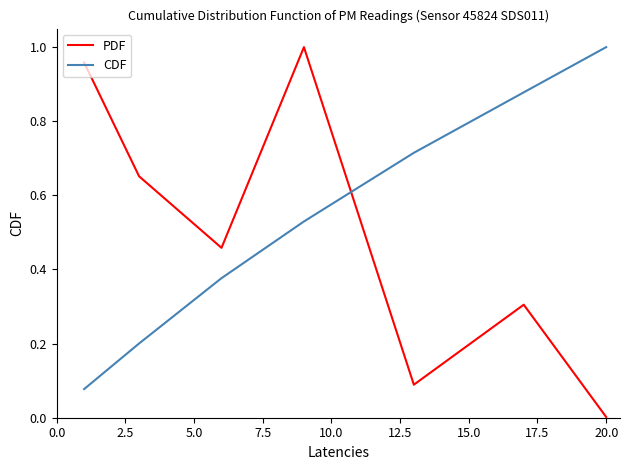

How many series are shown in this chart?

2